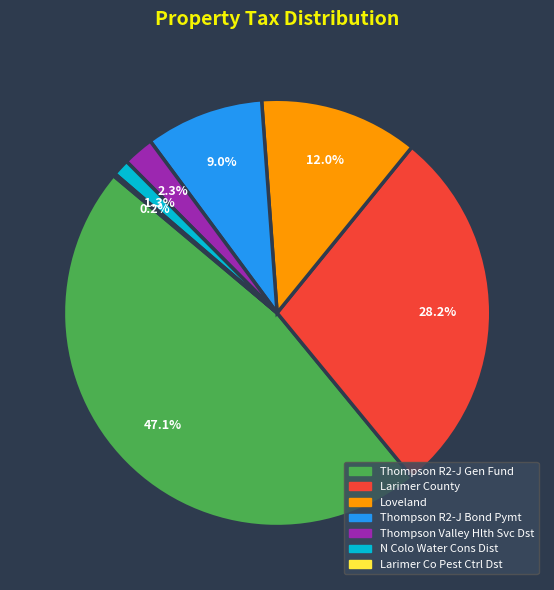

Does Thompson R2-J Gen Fund represent more than half of the total?

No